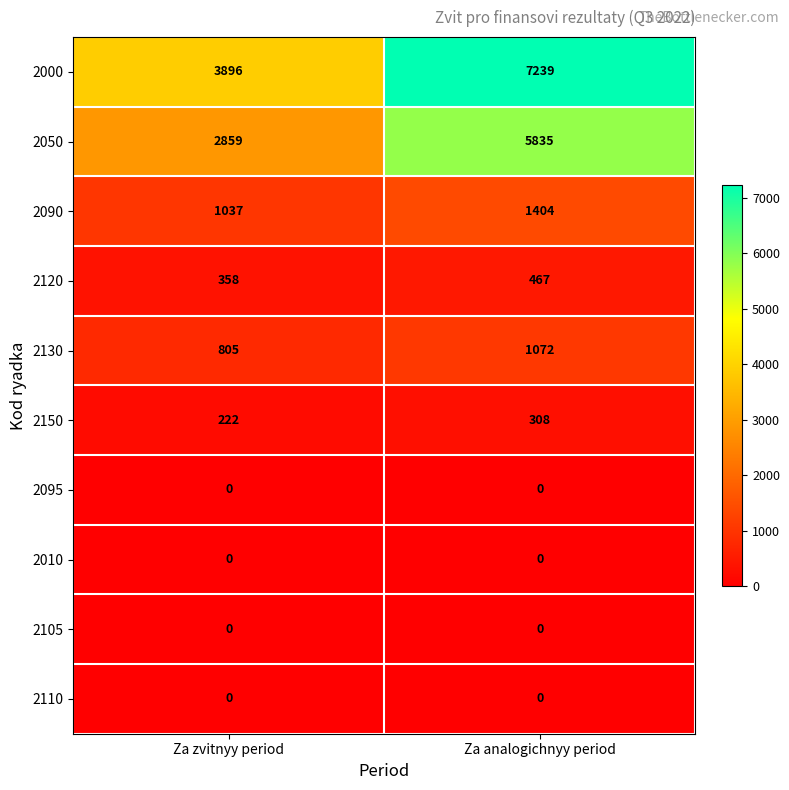

What is the difference between the highest and lowest values at Za analogichnyy period?

7239